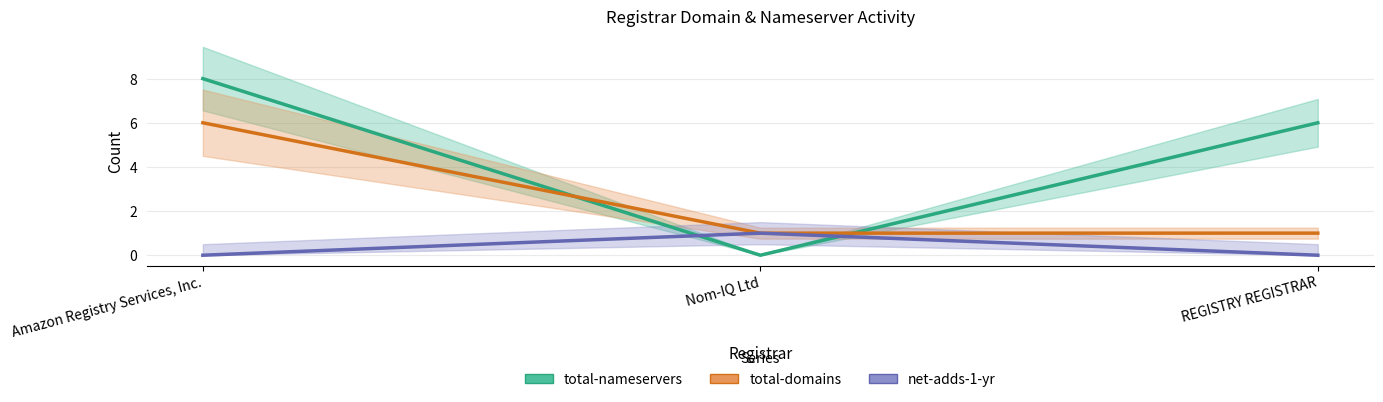

Where is net-adds-1-yr nearest to the value 0?

Amazon Registry Services, Inc.